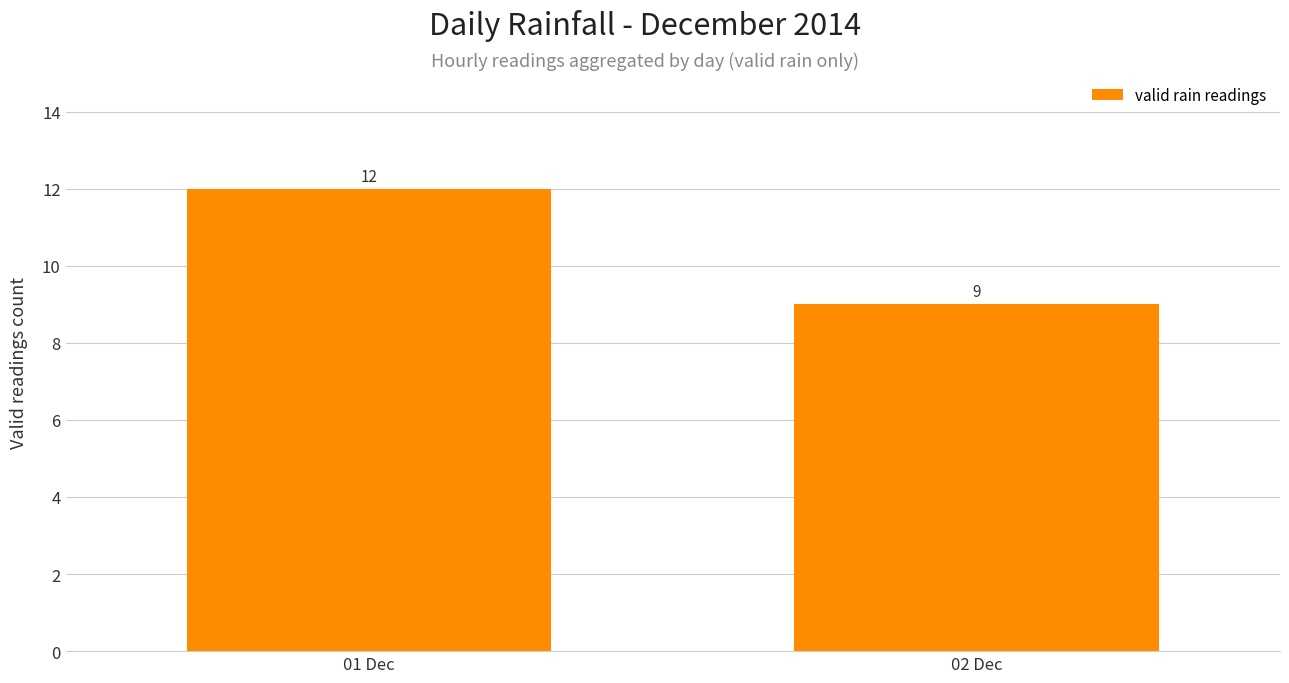

Rank the categories by value from highest to lowest.

01 Dec, 02 Dec